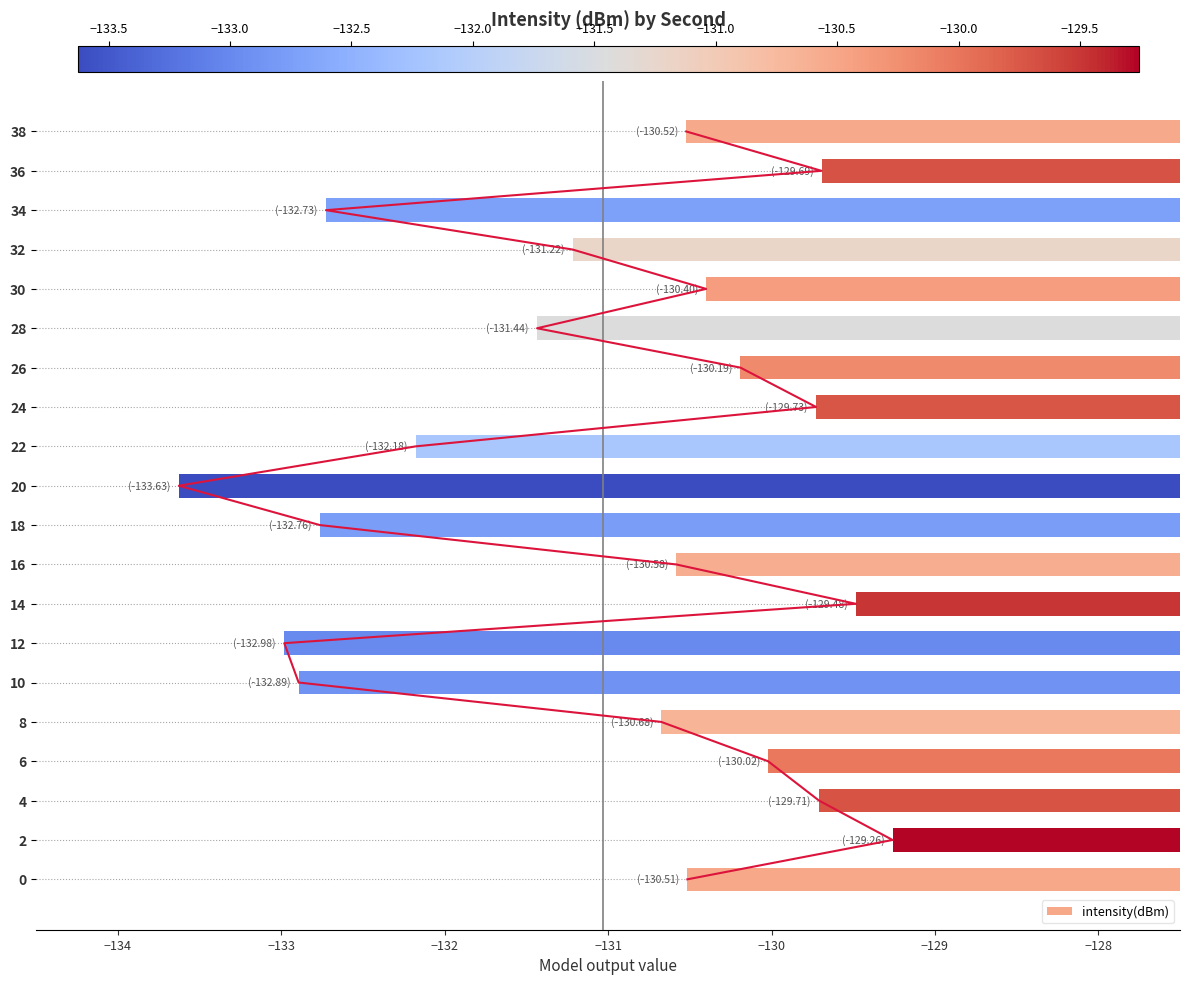

What is the sum of the intensity(dBm) values at 28 and 24?

-261.2